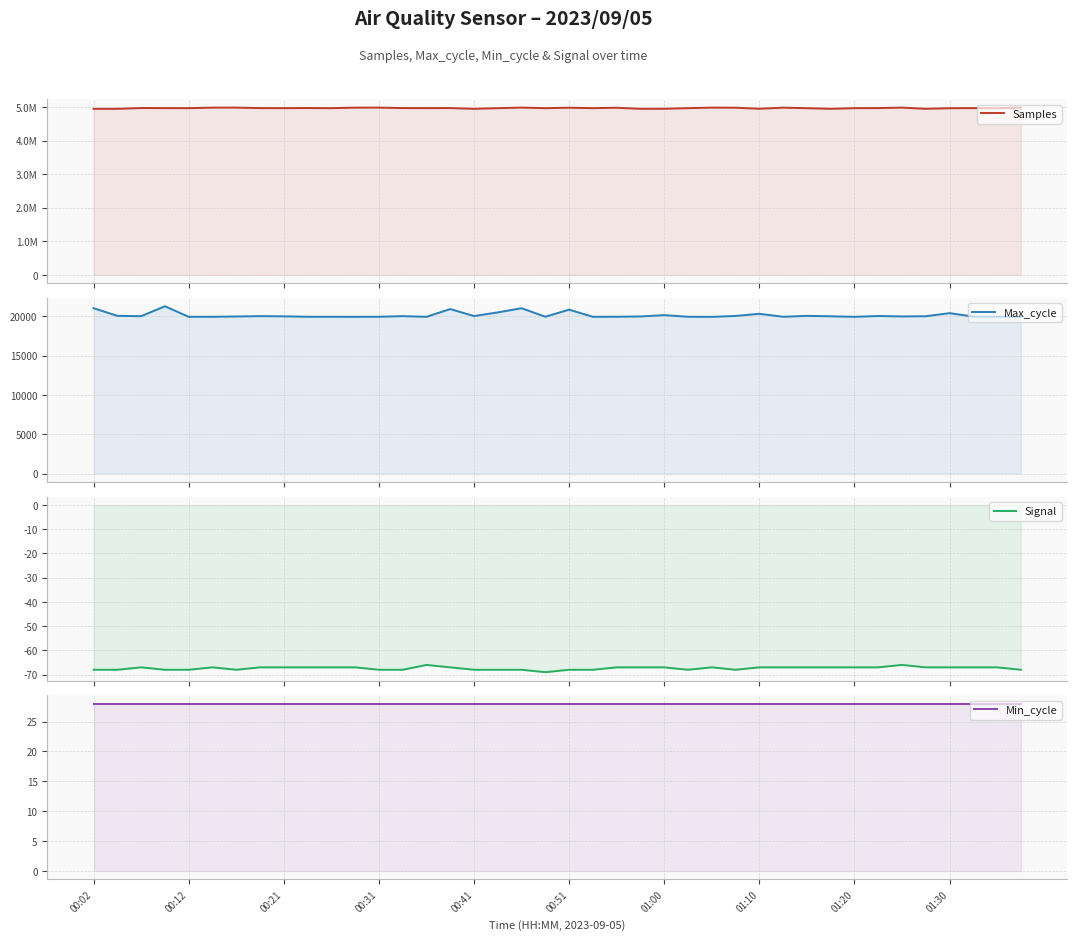

True or false: Signal and Max_cycle cross at least once.

False